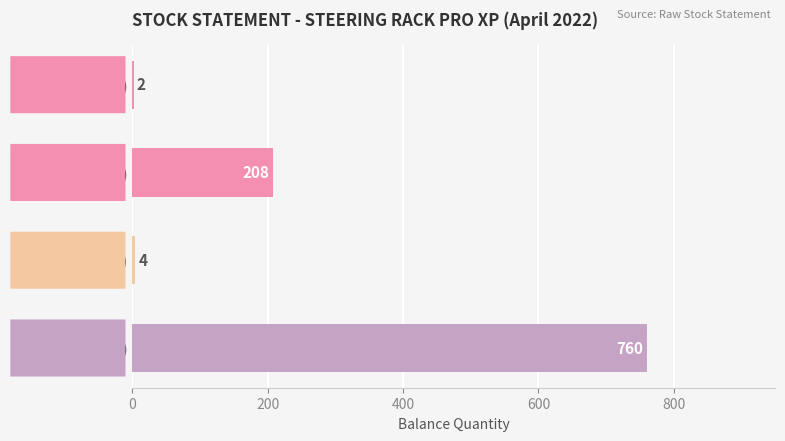

Which has a higher value, DC 561 (OPEN-2) or SJW/4 (OPEN)?

SJW/4 (OPEN)